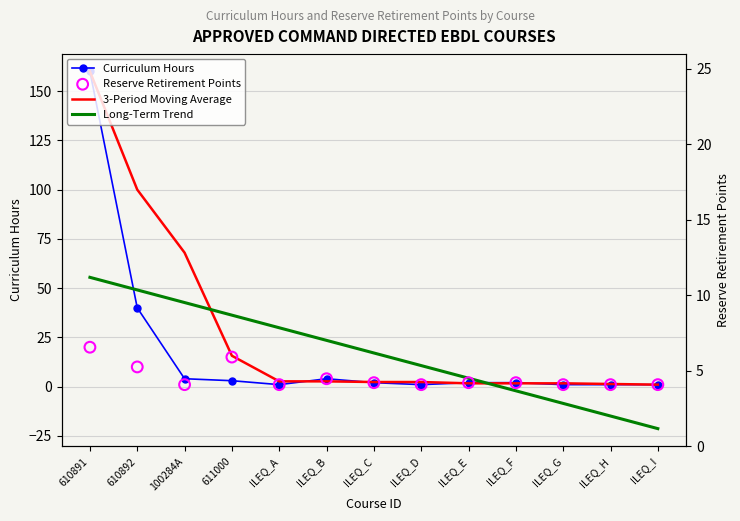

At how many categories does at least one series exceed 68?

2